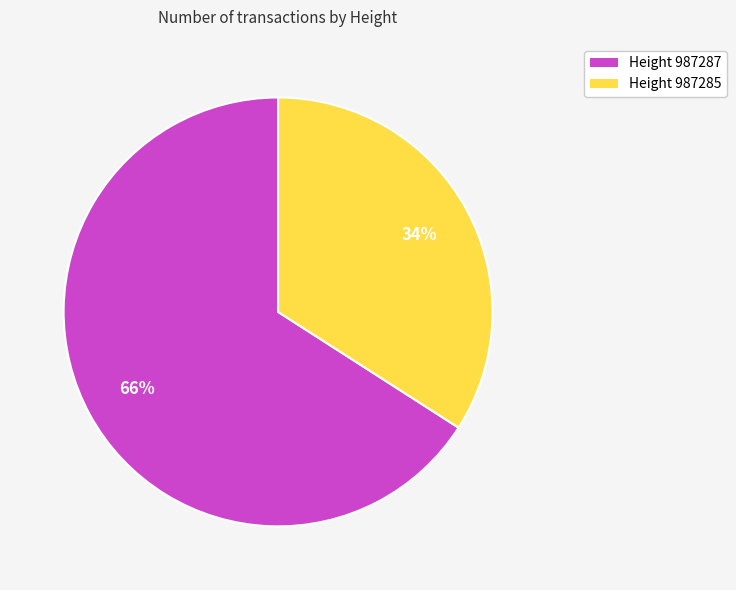

Rank the categories by value from highest to lowest.

Height 987287, Height 987285